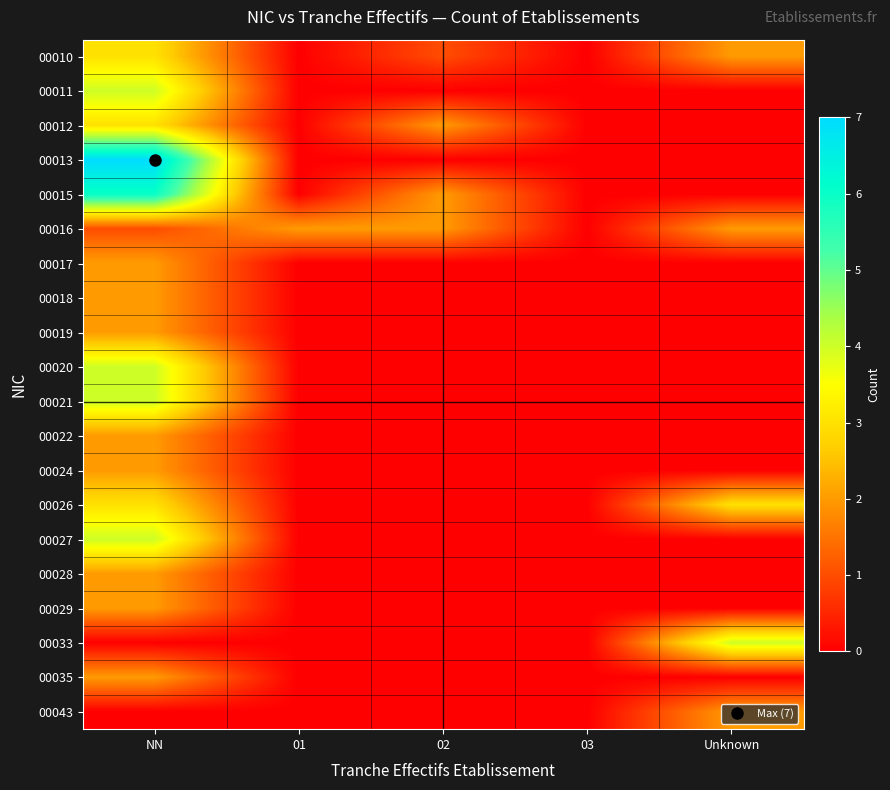

At NN, list the series in order from smallest to largest.

00033, 00043, 00016, 00017, 00018, 00019, 00022, 00024, 00028, 00029, 00035, 00010, 00012, 00026, 00011, 00020, 00021, 00027, 00015, 00013